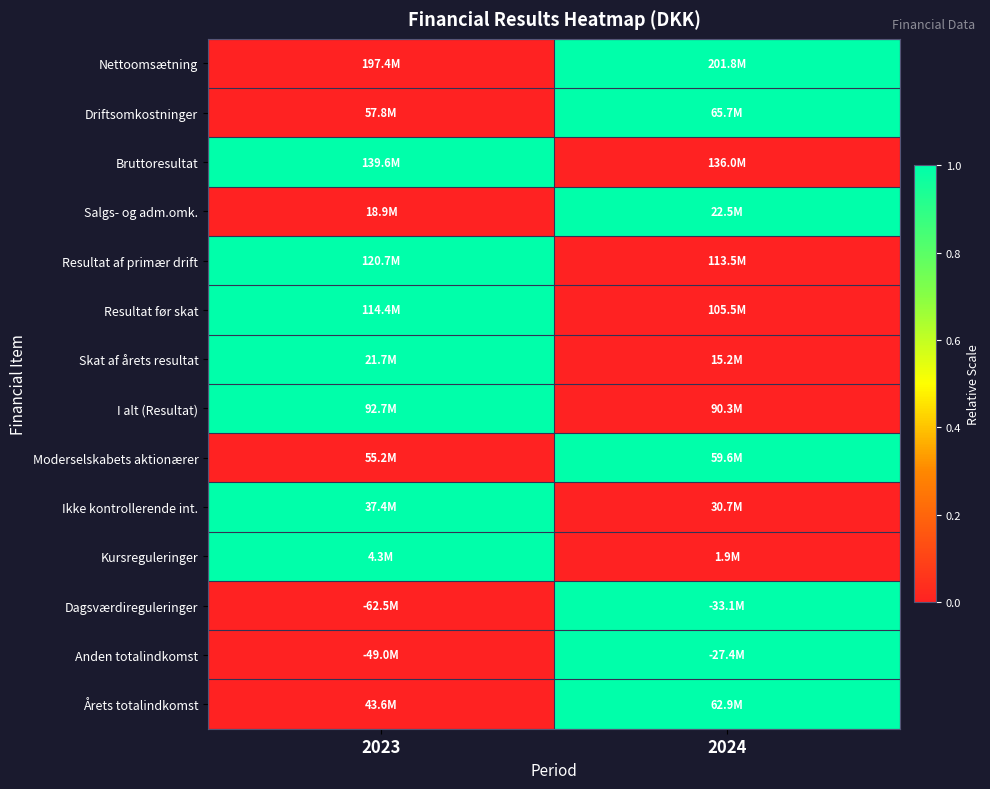

Reading left to right, list all the values displayed in this chart.

Nettoomsætning: 2023=0	2024=1
Driftsomkostninger: 2023=0	2024=1
Bruttoresultat: 2023=1	2024=0
Salgs- og adm.omk.: 2023=0	2024=1
Resultat af primær drift: 2023=1	2024=0
Resultat før skat: 2023=1	2024=0
Skat af årets resultat: 2023=1	2024=0
I alt (Resultat): 2023=1	2024=0
Moderselskabets aktionærer: 2023=0	2024=1
Ikke kontrollerende int.: 2023=1	2024=0
Kursreguleringer: 2023=1	2024=0
Dagsværdireguleringer: 2023=0	2024=1
Anden totalindkomst: 2023=0	2024=1
Årets totalindkomst: 2023=0	2024=1